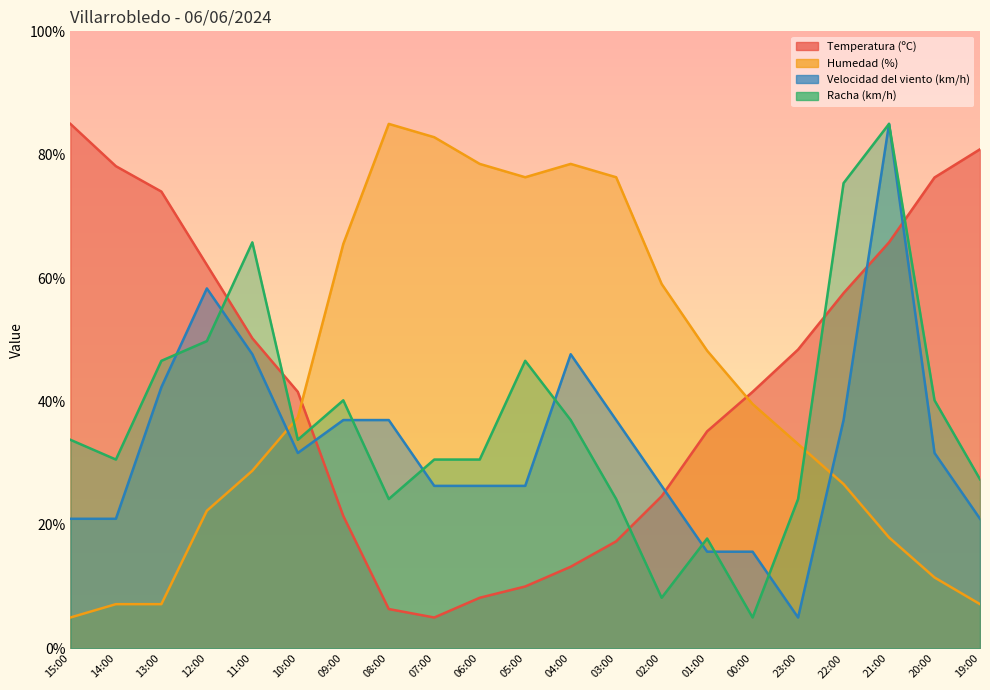

Is the value of Racha (km/h) at 10:00 greater than the value of Velocidad del viento (km/h) at 09:00?

No